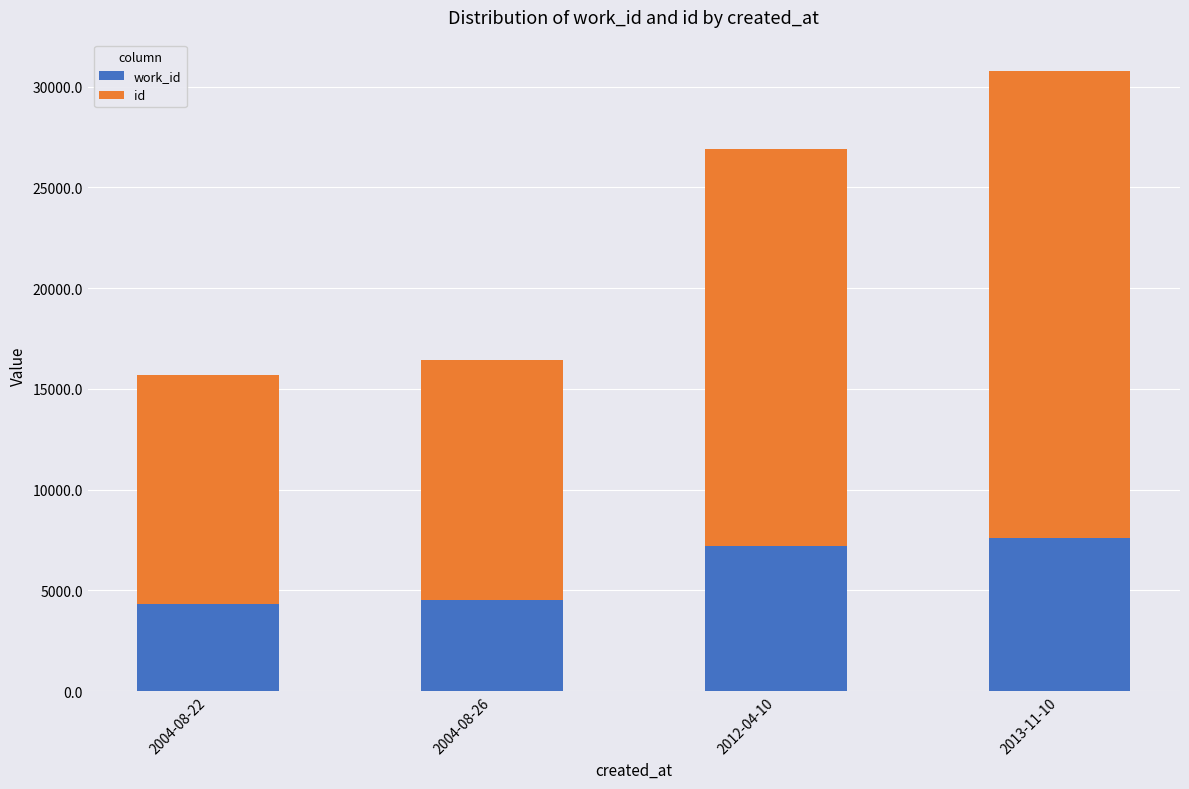

At which category is the sum across all series the highest?

2013-11-10